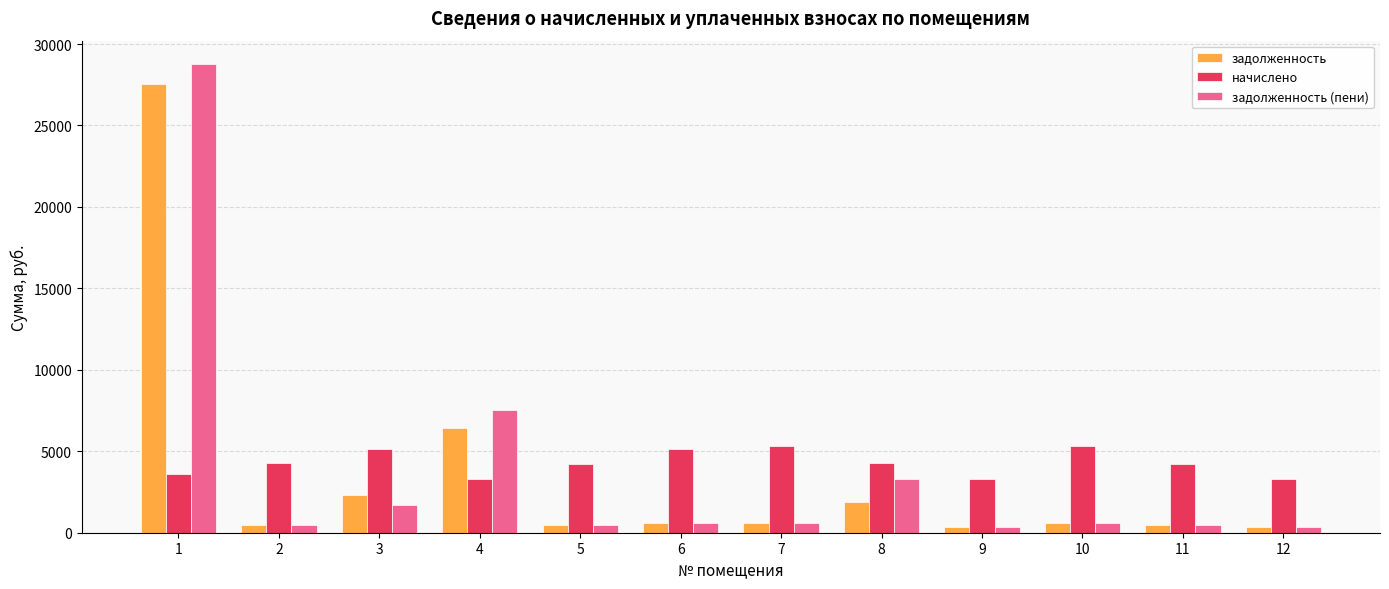

Does the chart contain any negative values?

No